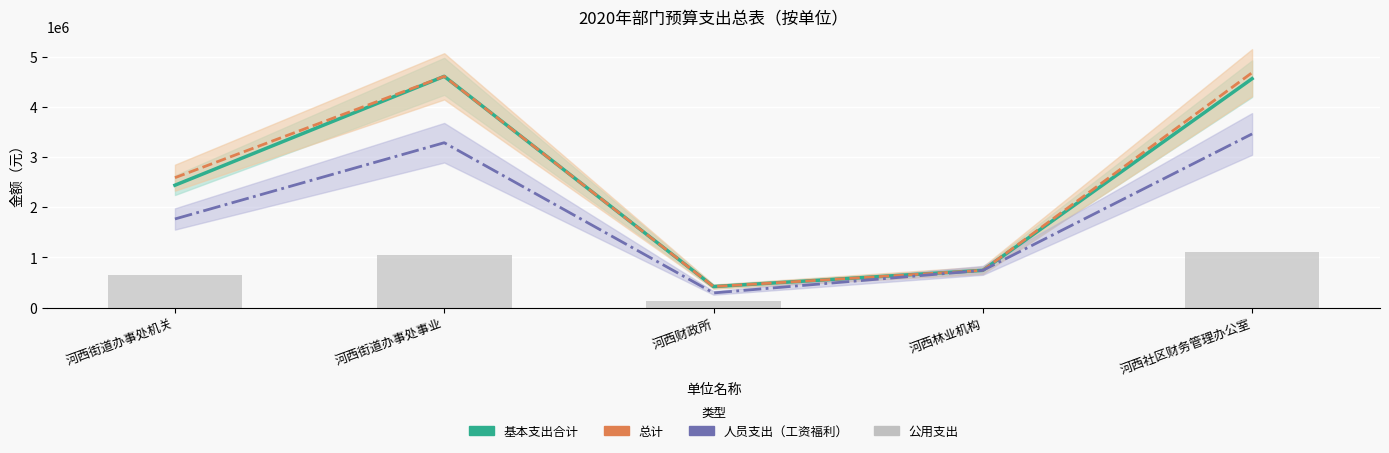

Does the chart contain stacked bars?

No